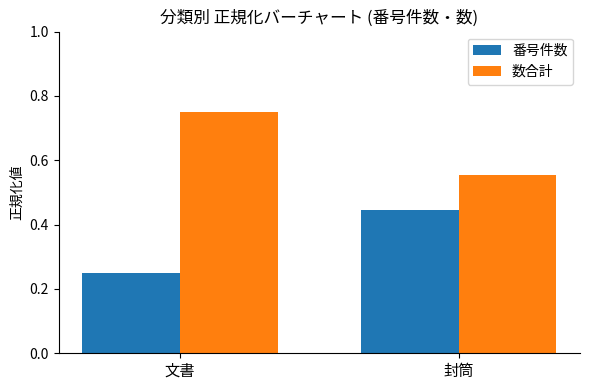

What are all the series names shown in the legend?

番号件数, 数合計